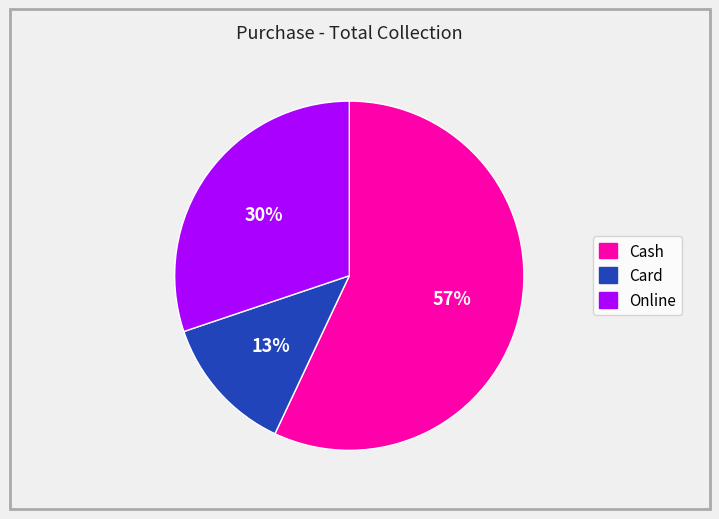

How many slices are in this pie chart?

3